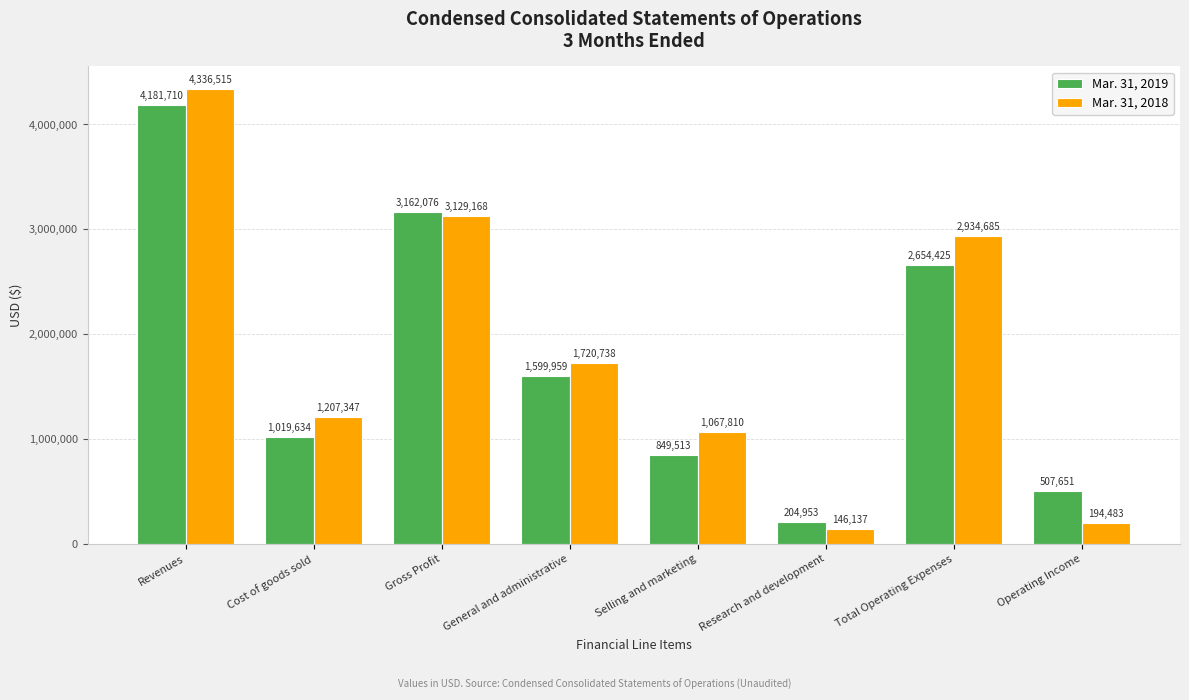

Reading left to right, list all the values displayed in this chart.

Mar. 31, 2019: Revenues=4181710	Cost of goods sold=1019634	Gross Profit=3162076	General and administrative=1599959	Selling and marketing=849513	Research and development=204953	Total Operating Expenses=2654425	Operating Income=507651
Mar. 31, 2018: Revenues=4336515	Cost of goods sold=1207347	Gross Profit=3129168	General and administrative=1720738	Selling and marketing=1067810	Research and development=146137	Total Operating Expenses=2934685	Operating Income=194483